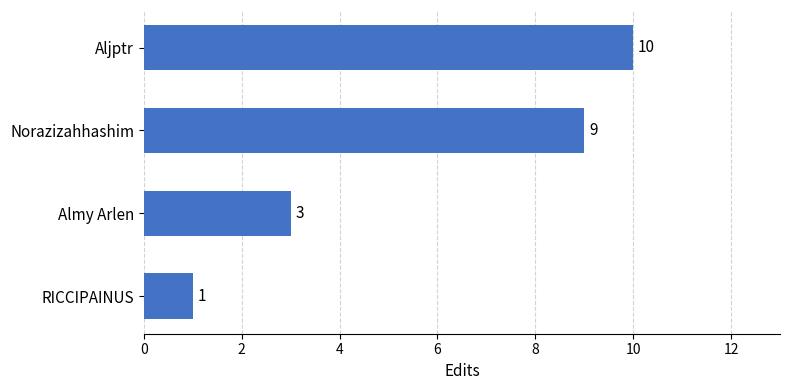

Reading bottom to top, list all the values displayed in this chart.

1	3	9	10